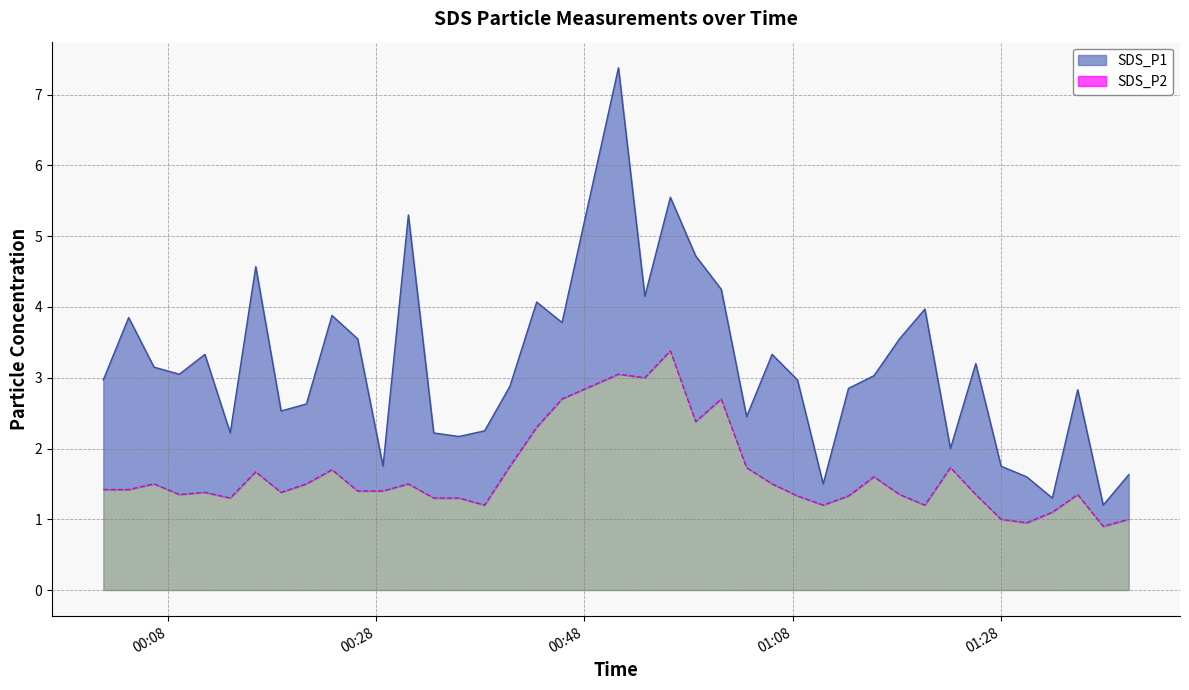

What is the difference between the SDS_P2 values at 2022/04/28 01:25:35 and 2022/04/28 00:35:59?

0.1